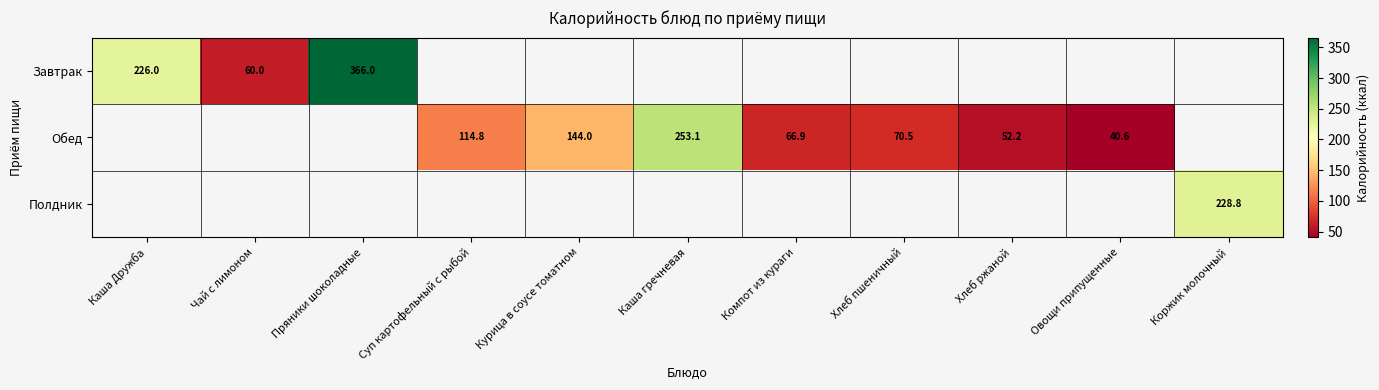

Which category has the highest value across all series?

Пряники шоколадные